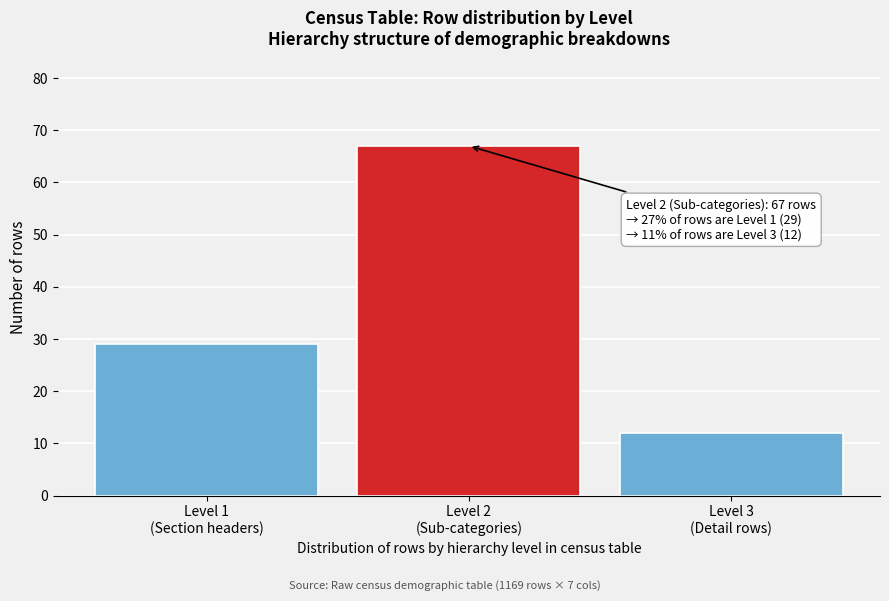

Reading right to left, transcribe all the data shown in this chart.

12	67	29